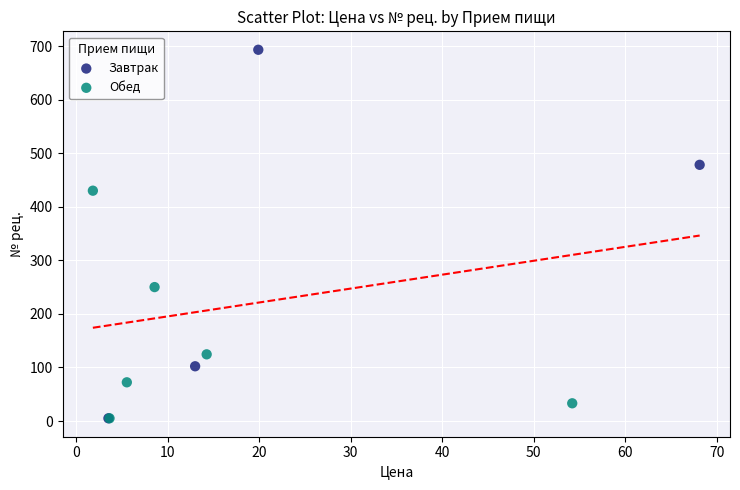

Which series contains the highest Y value?

Завтрак